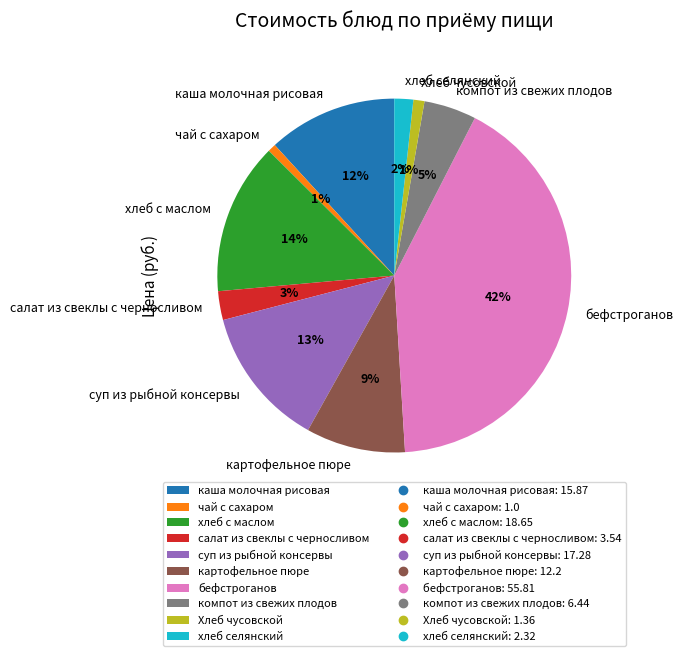

Do картофельное пюре and салат из свеклы с черносливом together represent more than half of the pie?

No